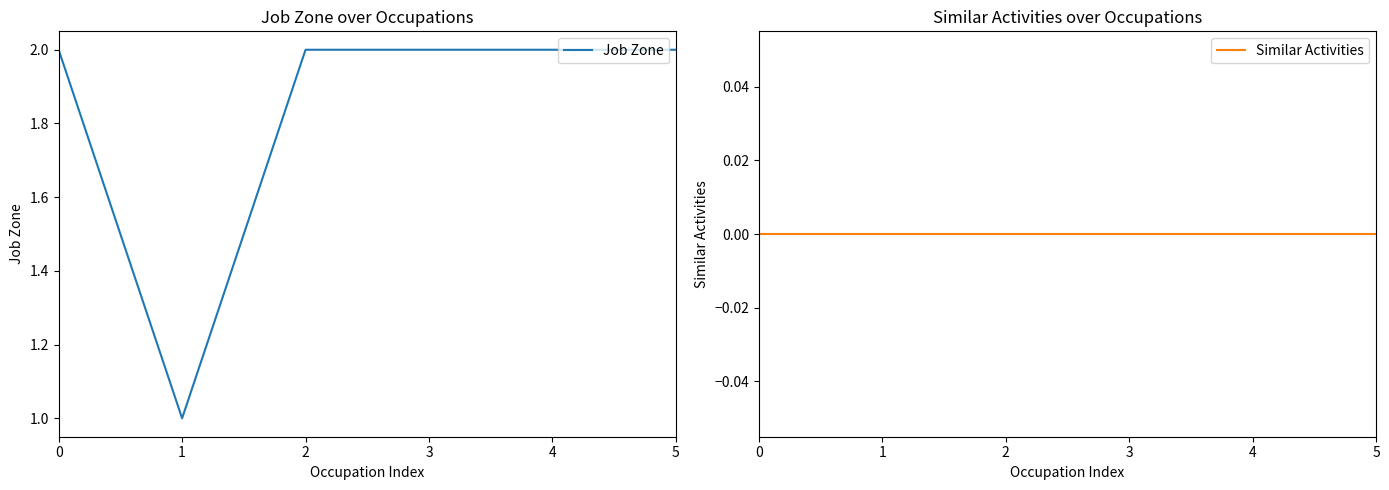

What is the difference between the Job Zone values at 1 and 4?

1